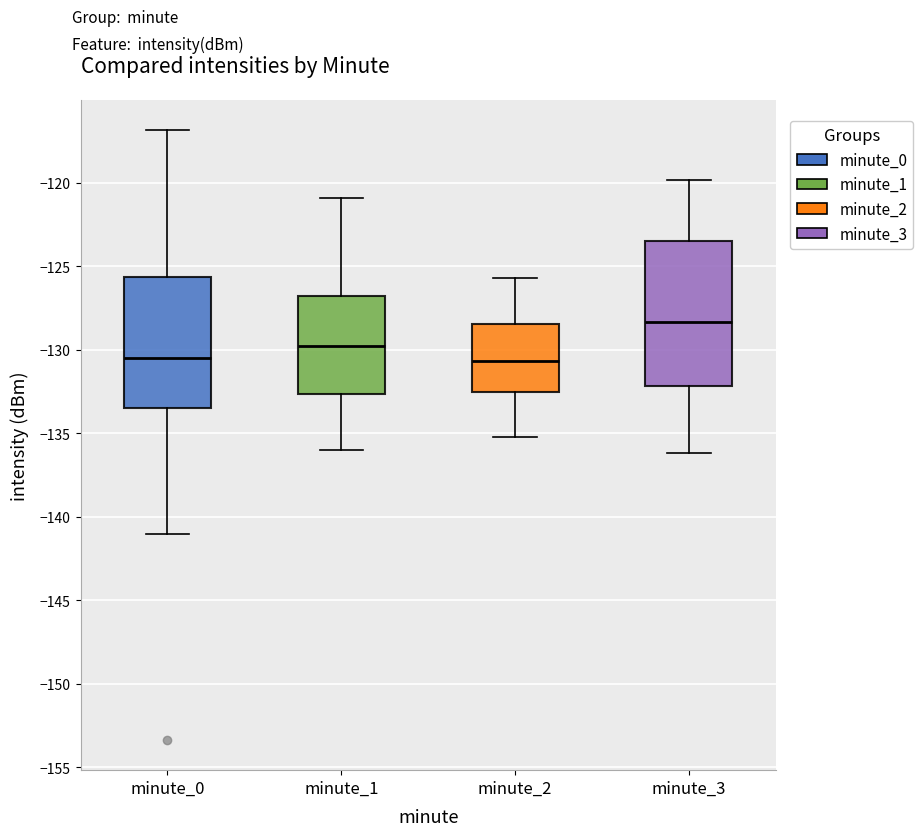

Which box is the tallest, from its lower edge to its upper edge?

minute_3